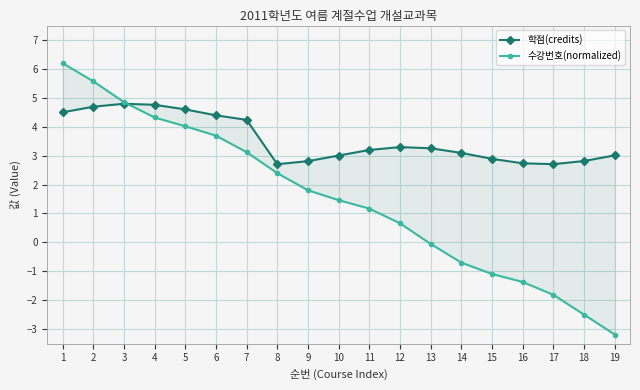

What is the spread (max minus min) of values at 3?

0.1